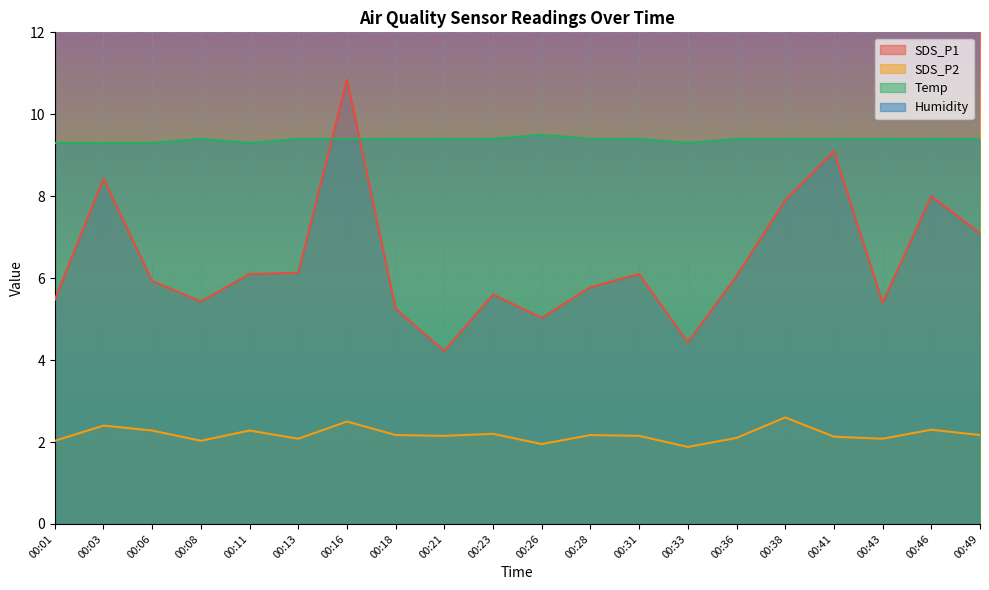

What is the greatest value displayed?

10.8